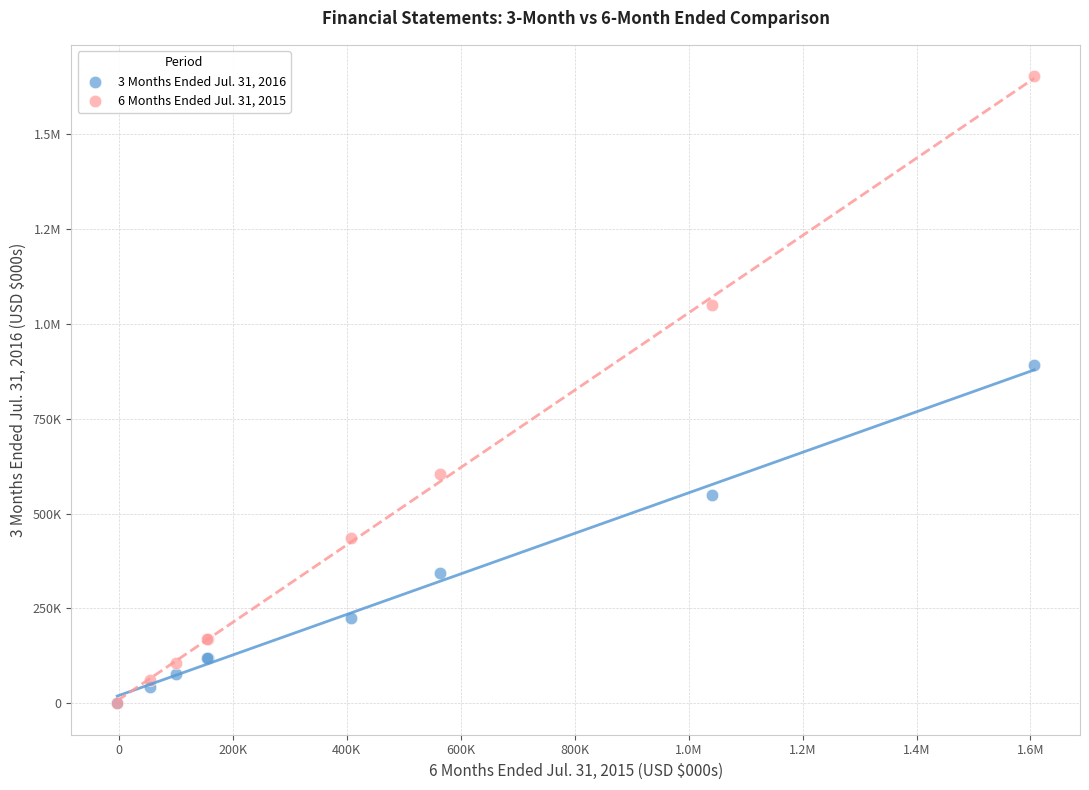

What are all the series names shown in the legend?

3 Months Ended Jul. 31, 2016, 6 Months Ended Jul. 31, 2015